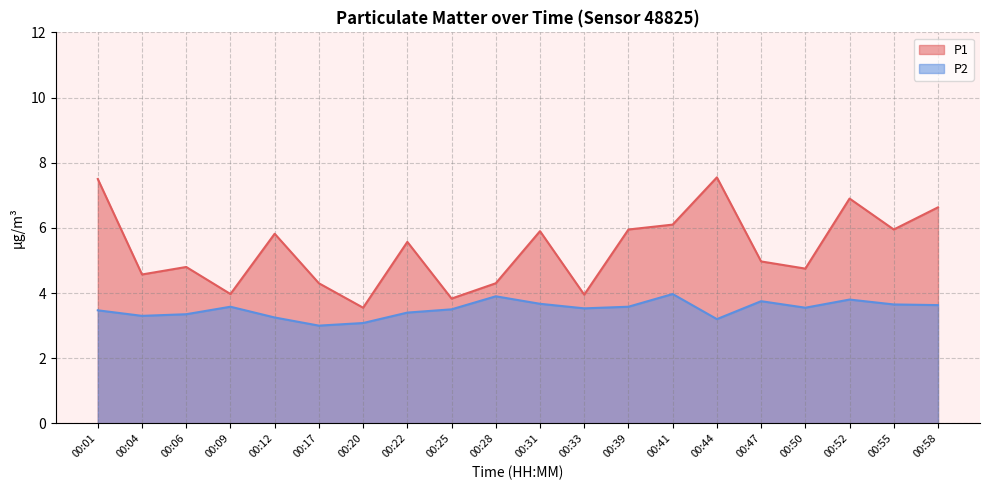

At which category does the chart reach its minimum across all series?

00:17